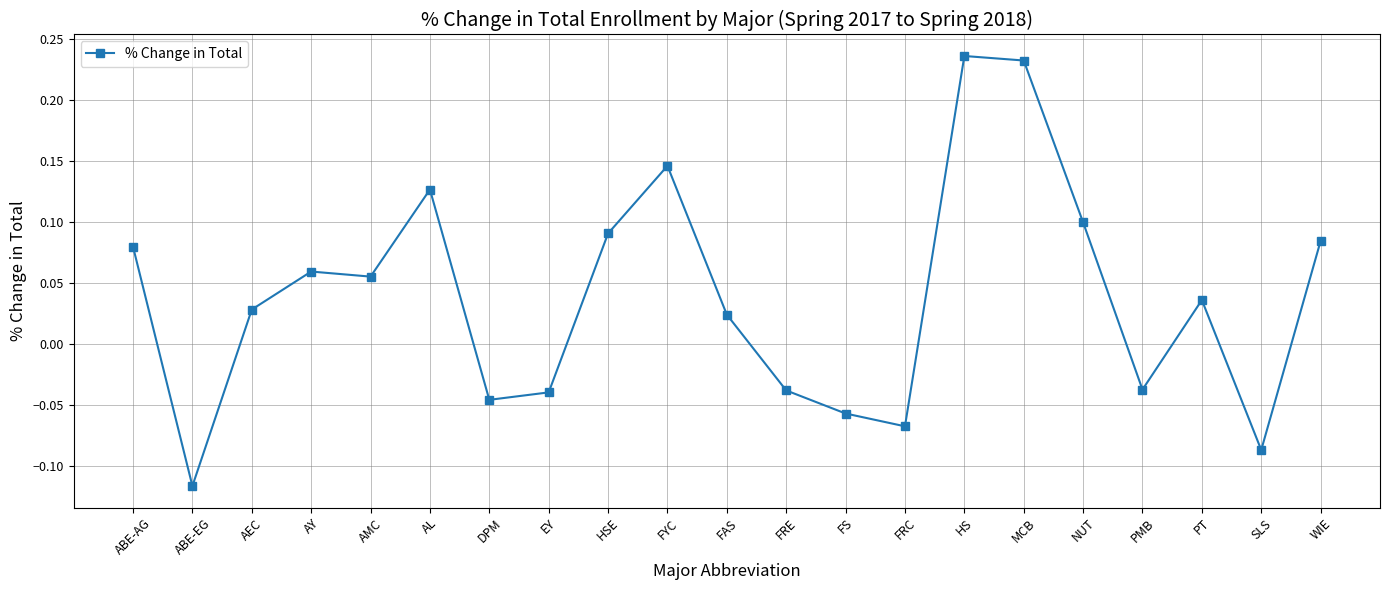

Does the chart have visible grid lines?

Yes